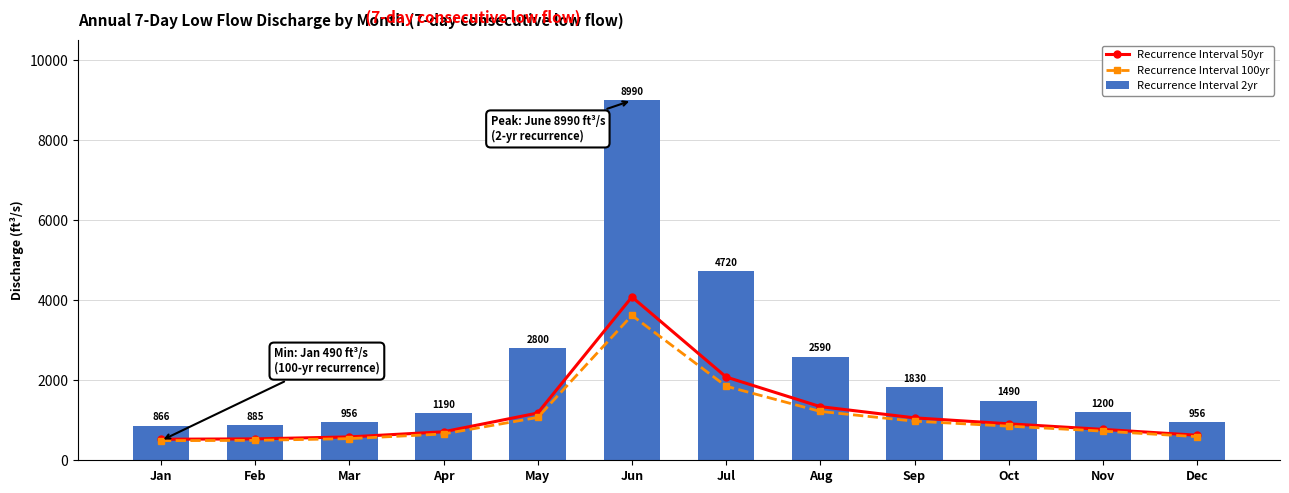

Which series has the largest total across all categories?

Recurrence Interval 2yr